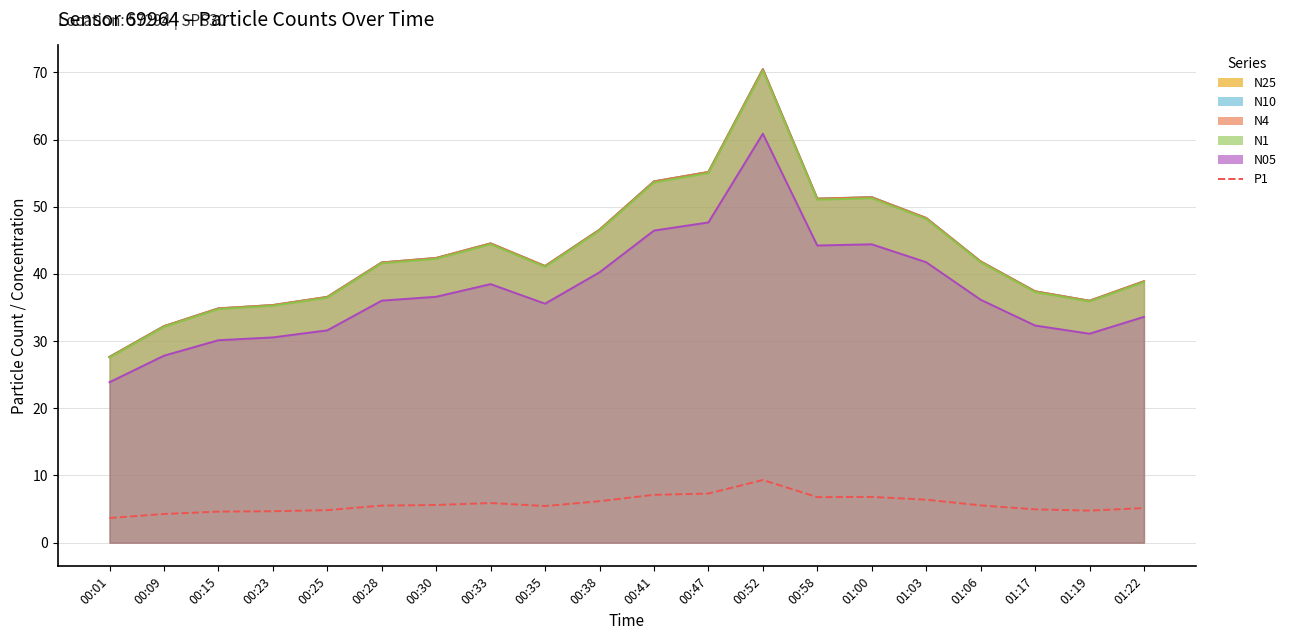

What is the label of the 18th point from the right?

00:15